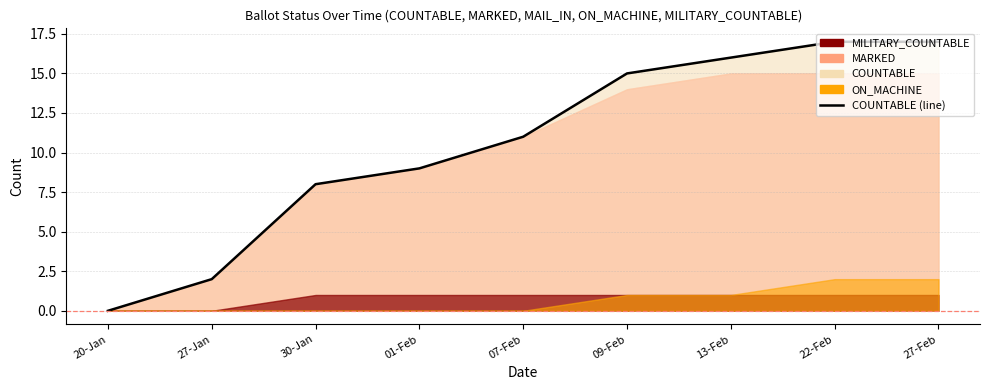

What is the sum of the values at 13-Feb and 01-Feb?

25